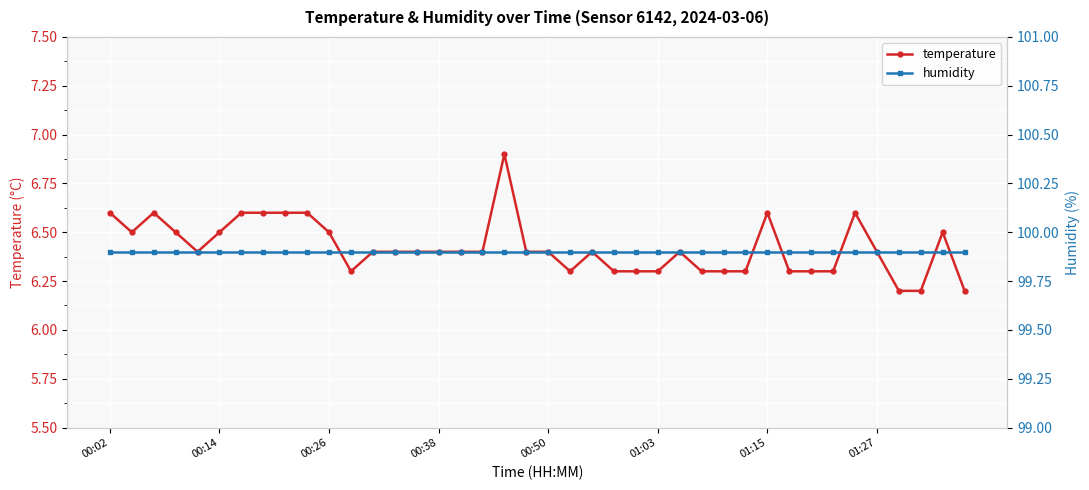

What is the maximum value for humidity?

99.9